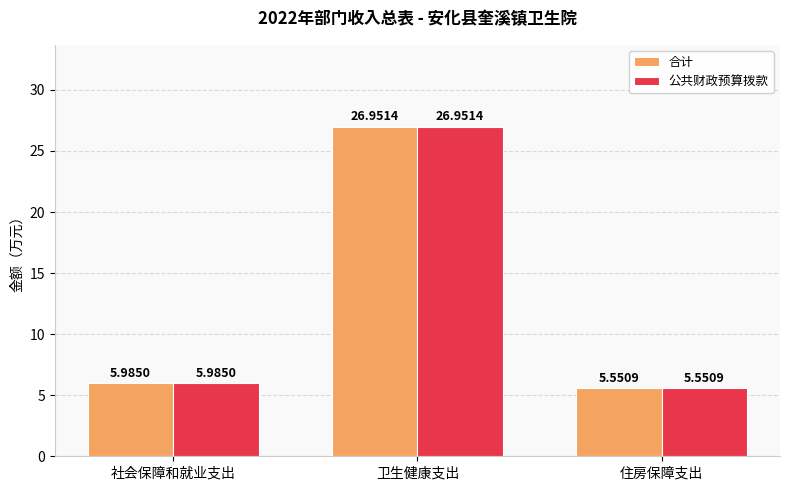

Is it true that 合计 equals 6.0 at 社会保障和就业支出?

True